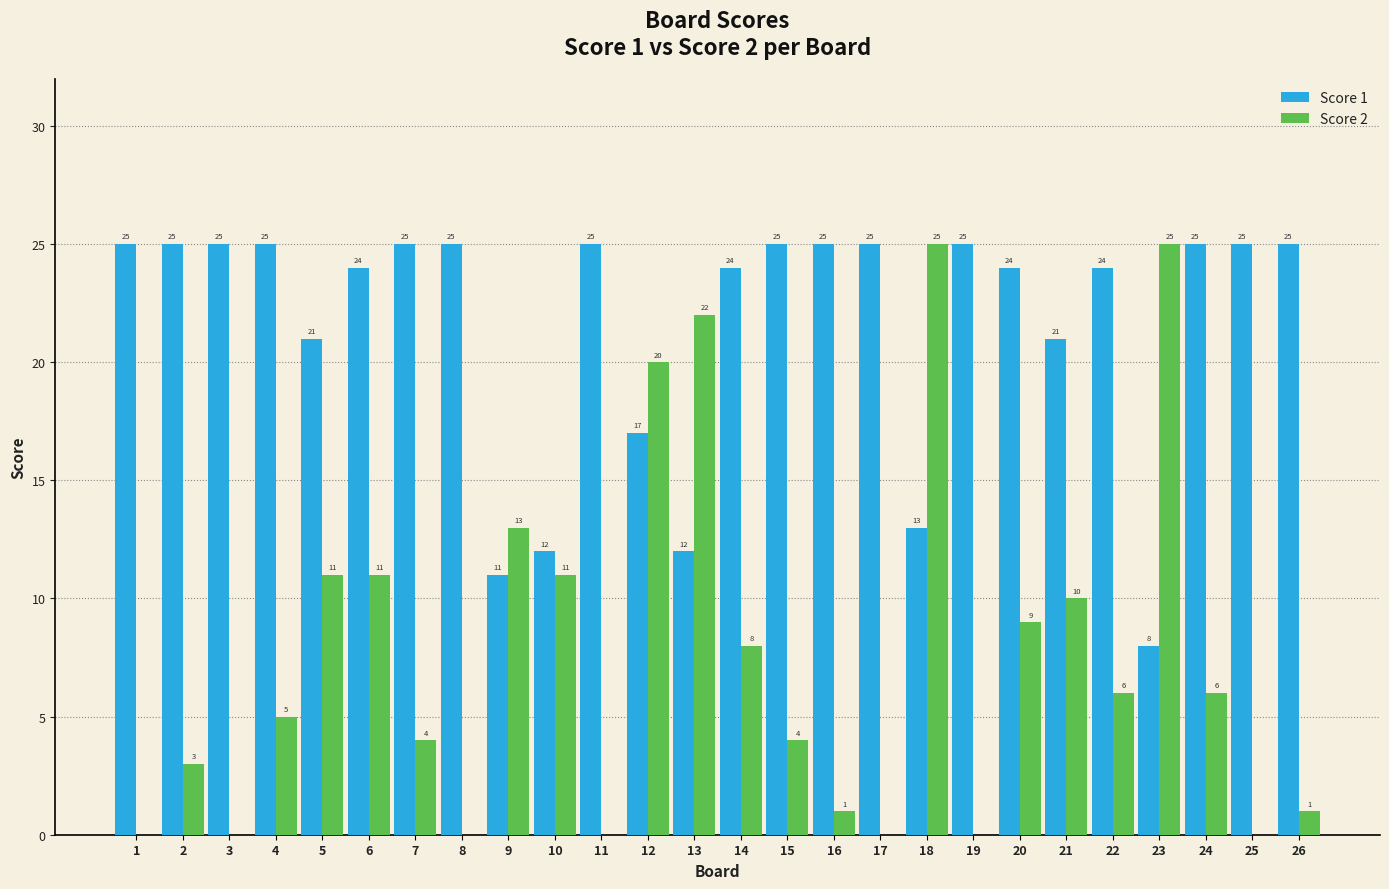

Which series has the largest range (max minus min)?

Score 2